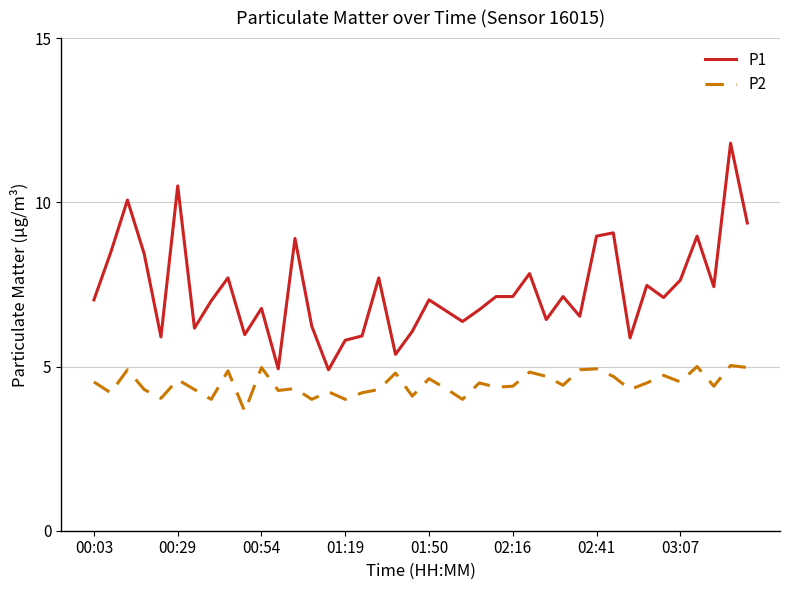

Which series has the largest range (max minus min)?

P1